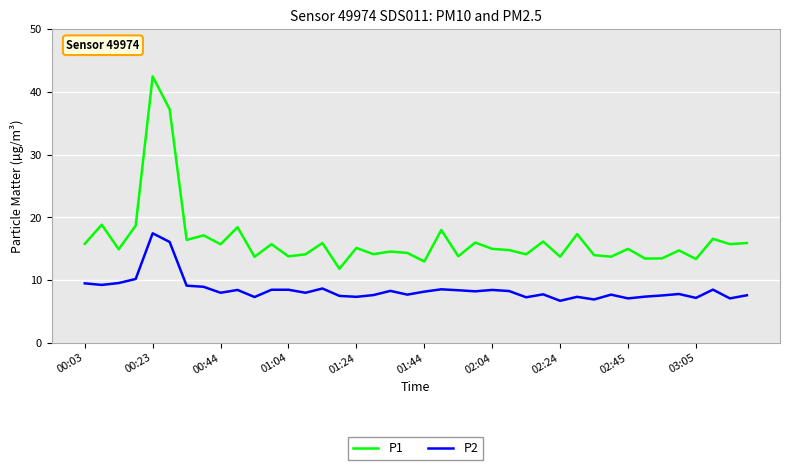

What is the difference between the maximum and minimum values in the P1 series?

30.7